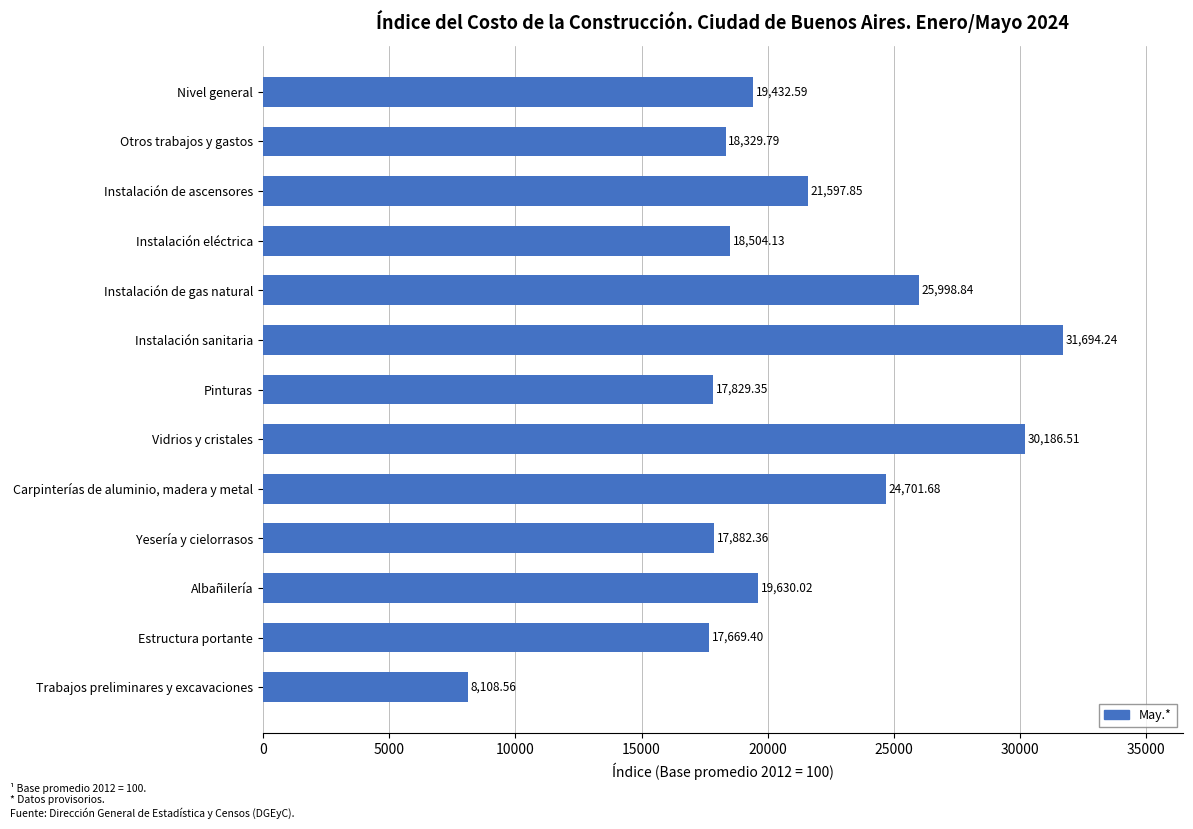

Count the number of values greater than 19432.

7